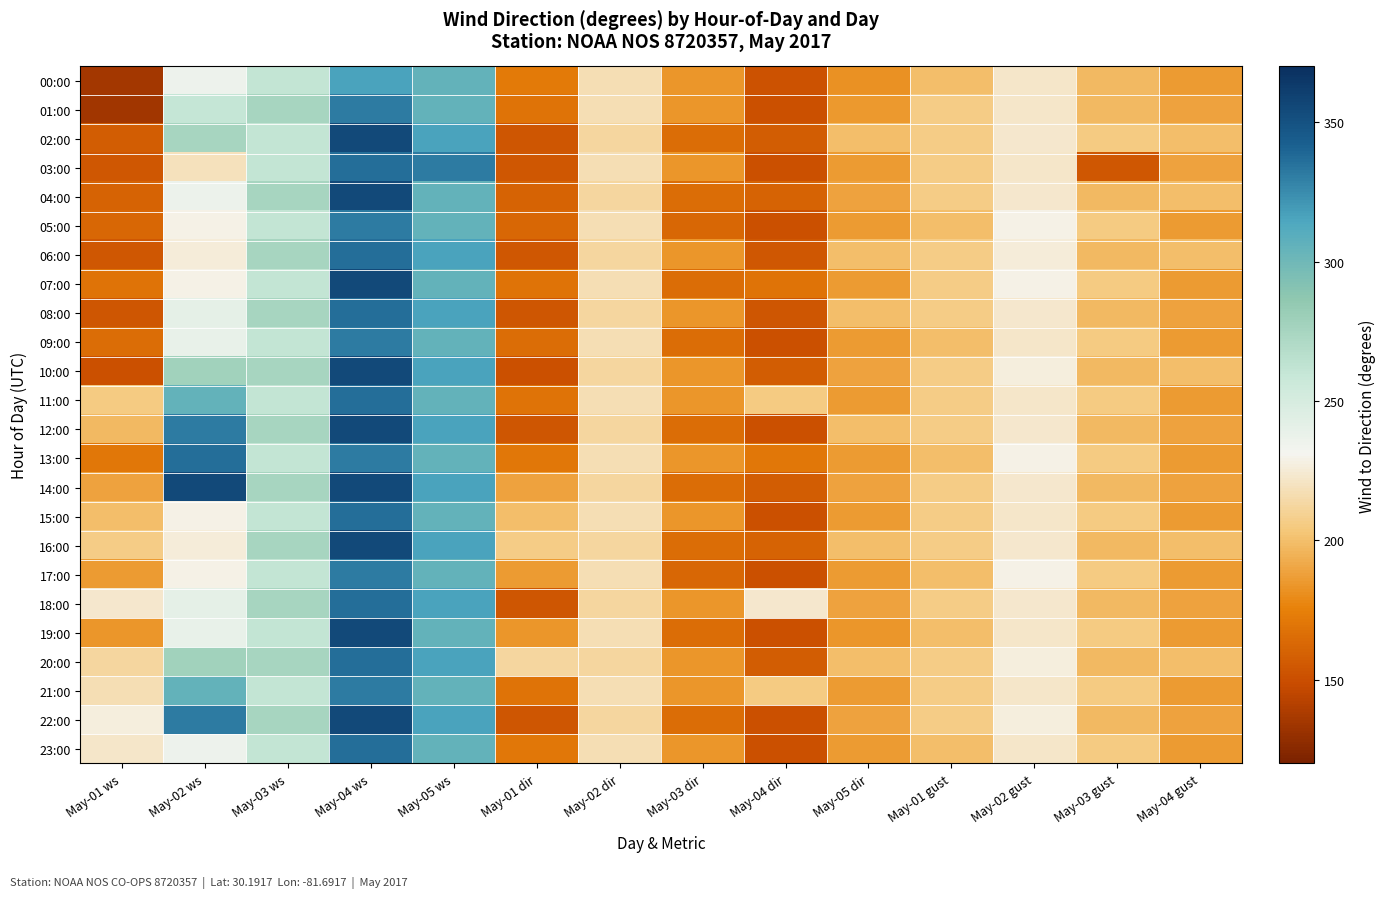

How many distinct data groups are displayed?

24